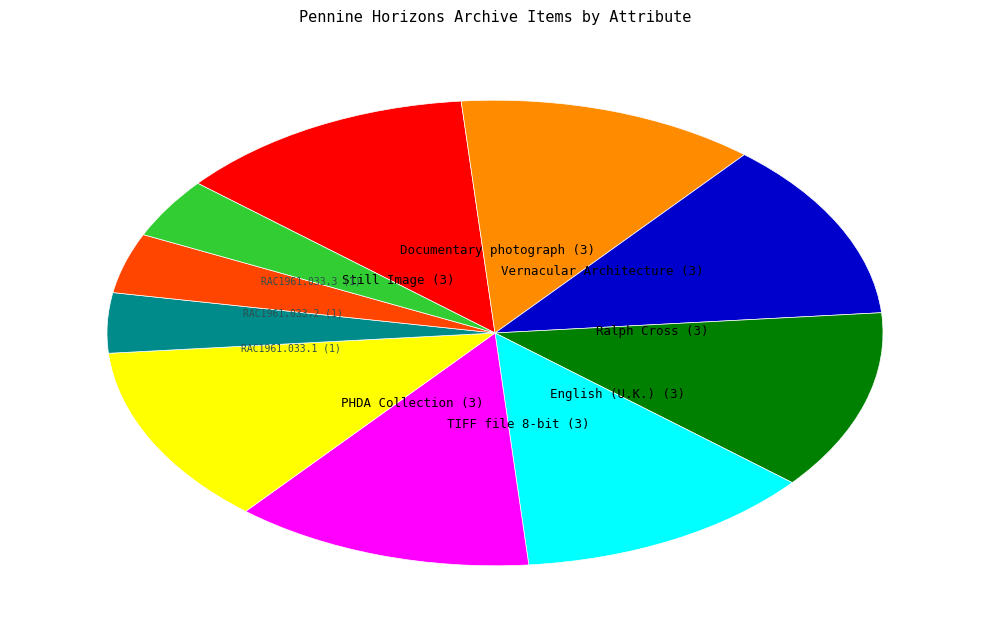

How many segments does this pie chart have?

10